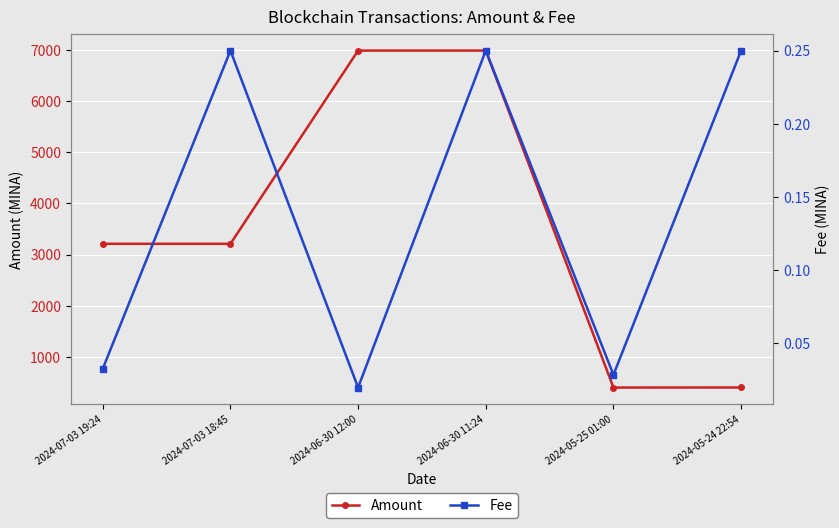

True or false: Amount has more than 2 interior local peaks.

False